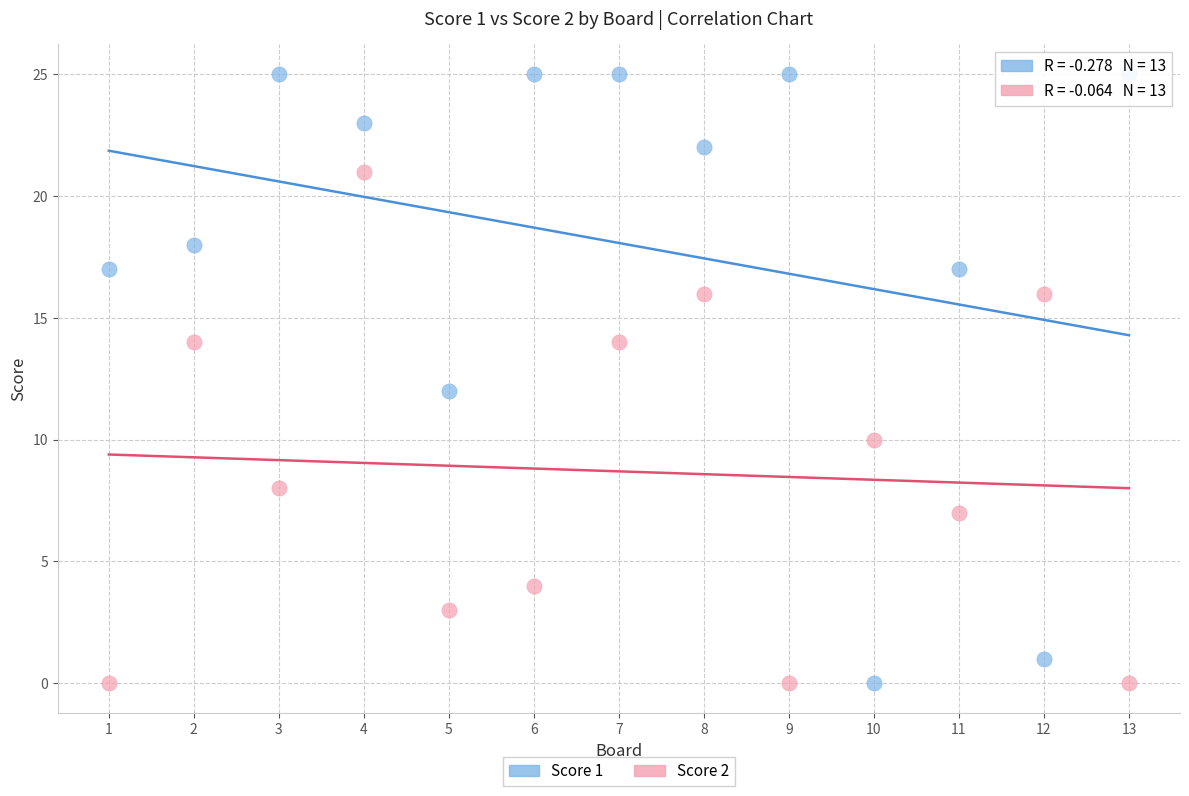

Across all data points, what is the range of X values (max minus min)?

12